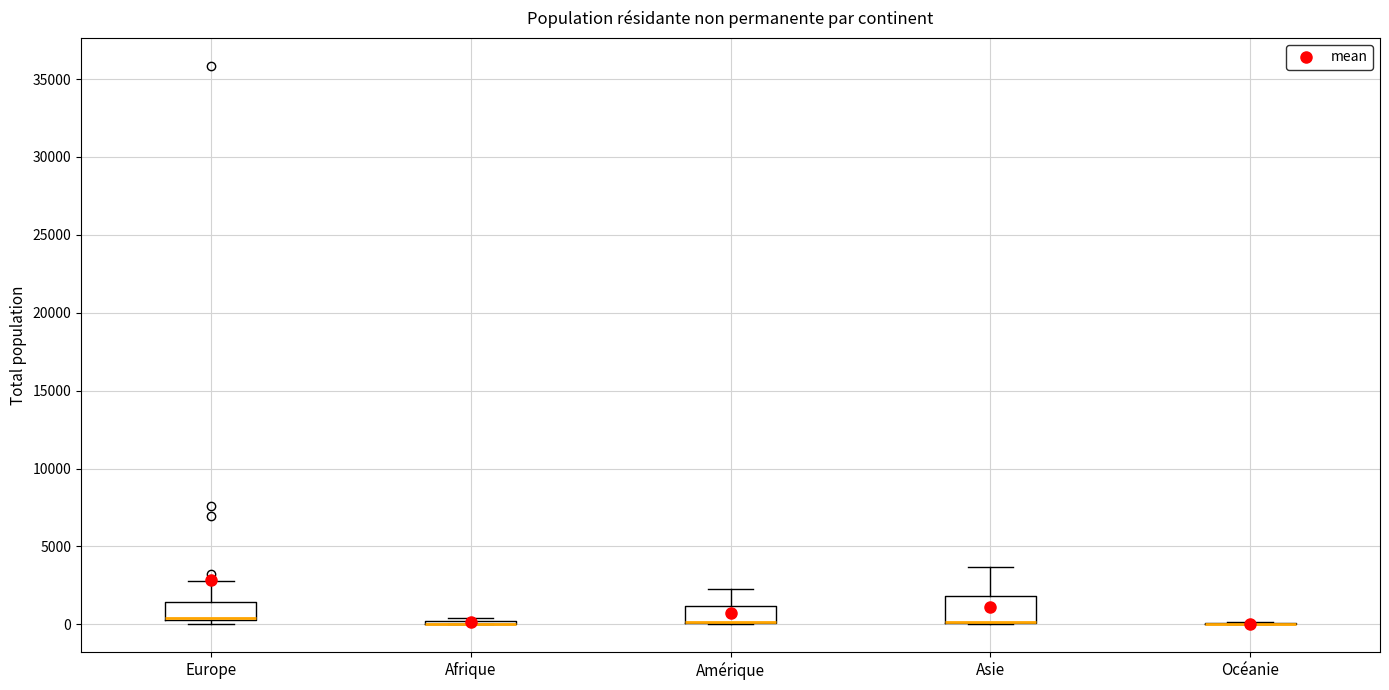

Comparing the boxes themselves (not the whiskers), which one is the tallest?

Asie